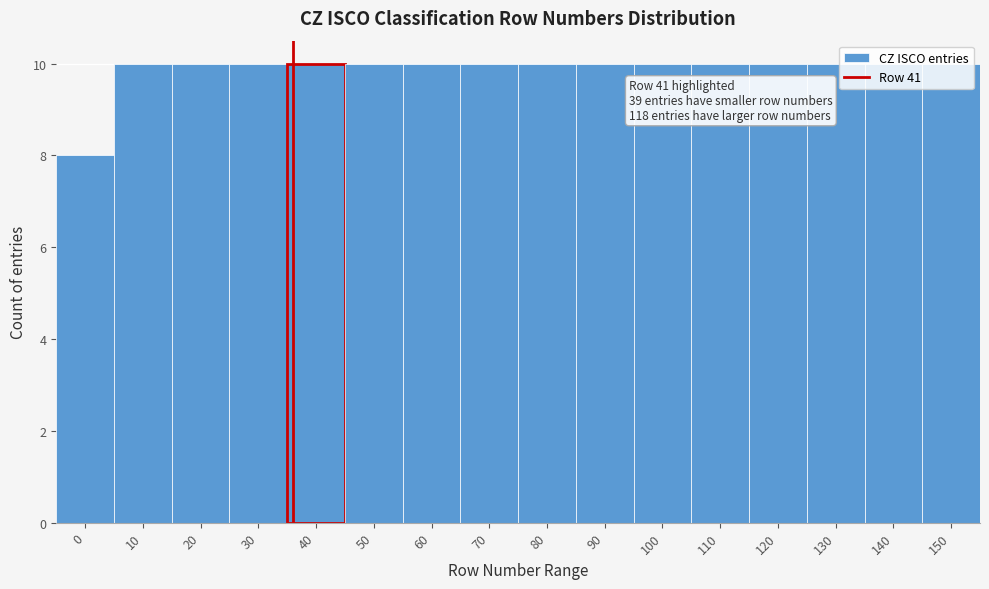

Read the value at 100.

10